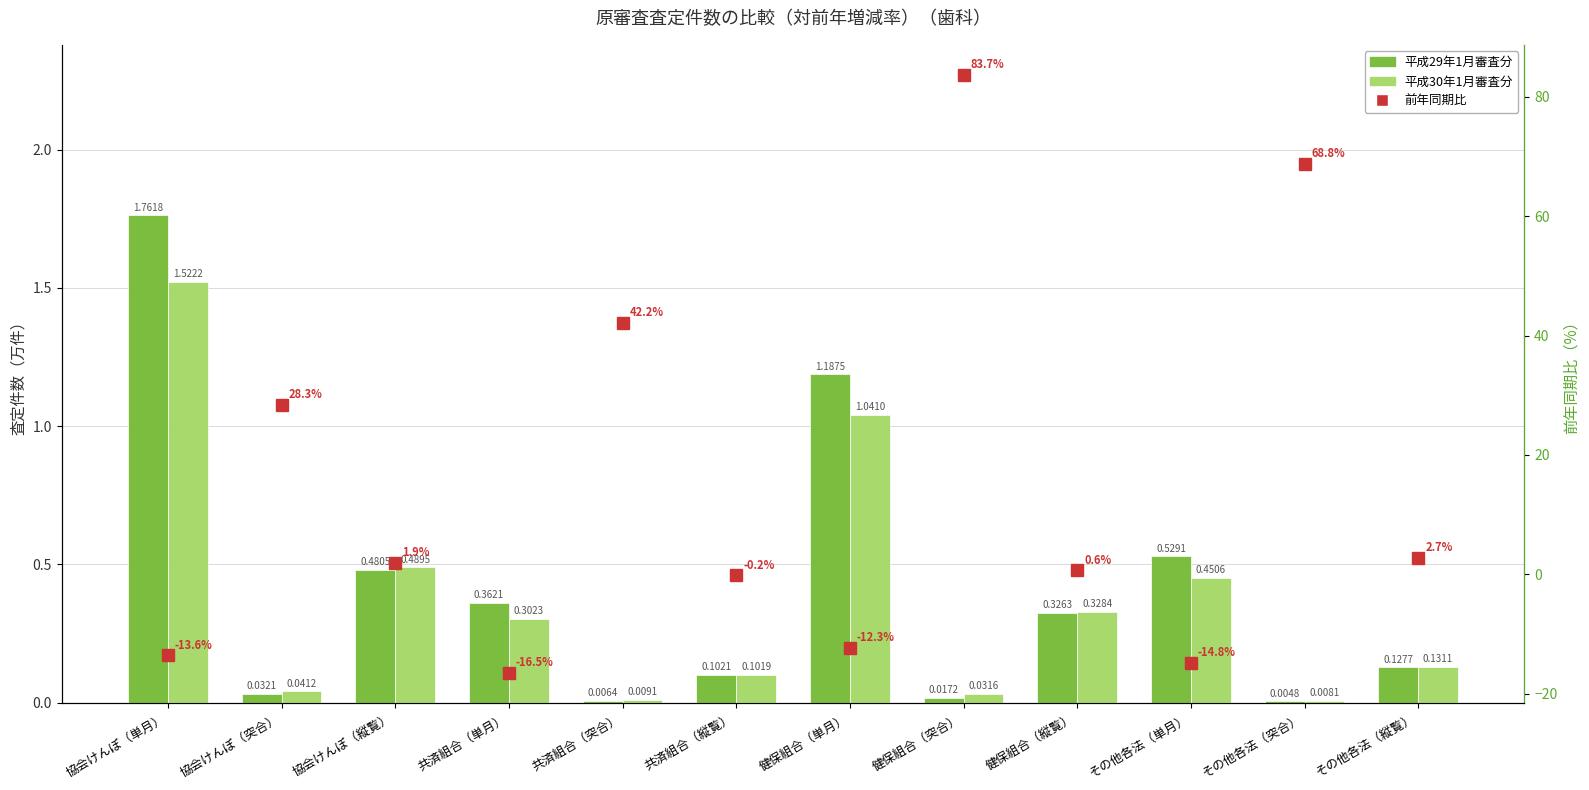

Between その他各法（単月） and 健保組合（突合）, which is larger?

その他各法（単月）